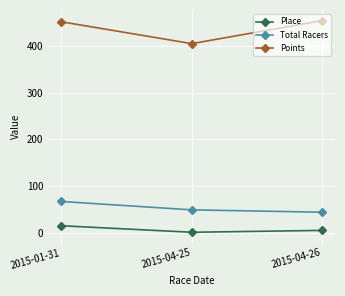

At which category is the sum across all series the highest?

2015-01-31